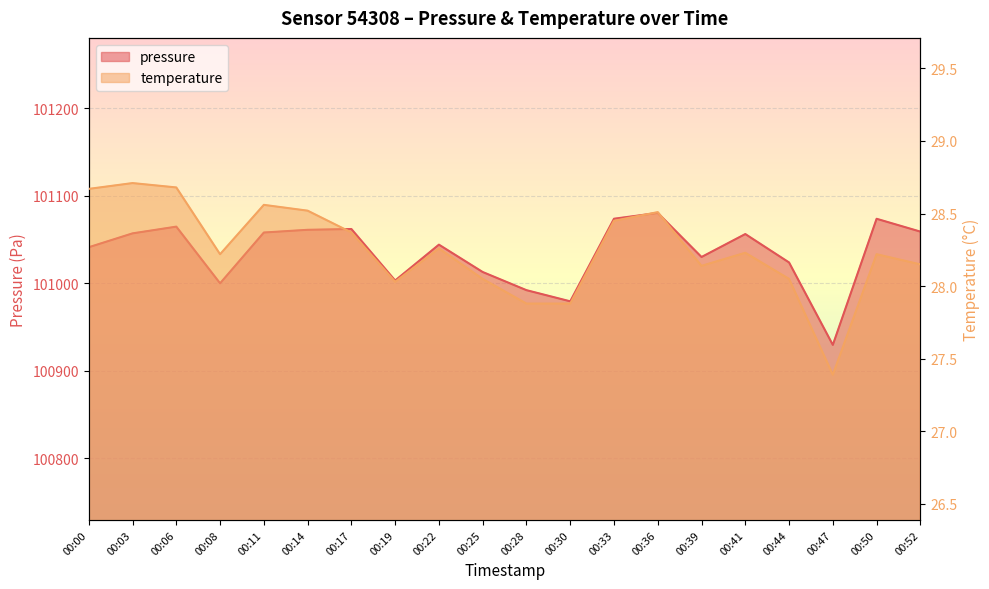

Which category has the lowest value in the pressure series?

00:47